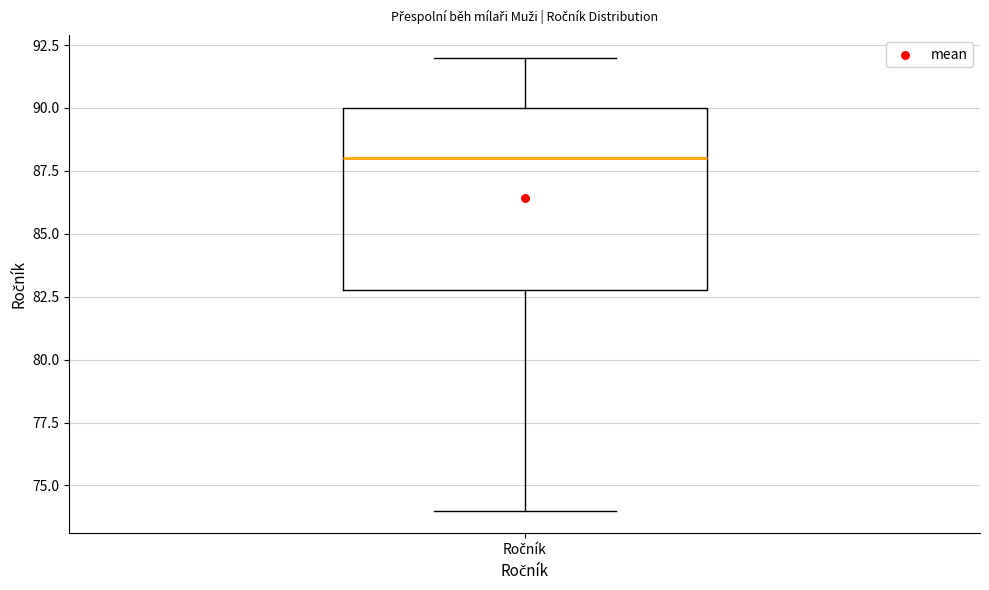

Read this box plot against the y-axis: the position of the median line, the range covered by the box, and the ends of both whiskers. The values are not printed on the chart, so give them approximately, as read against the axis.

median 88, box 83 to 90, whiskers 74 to 92